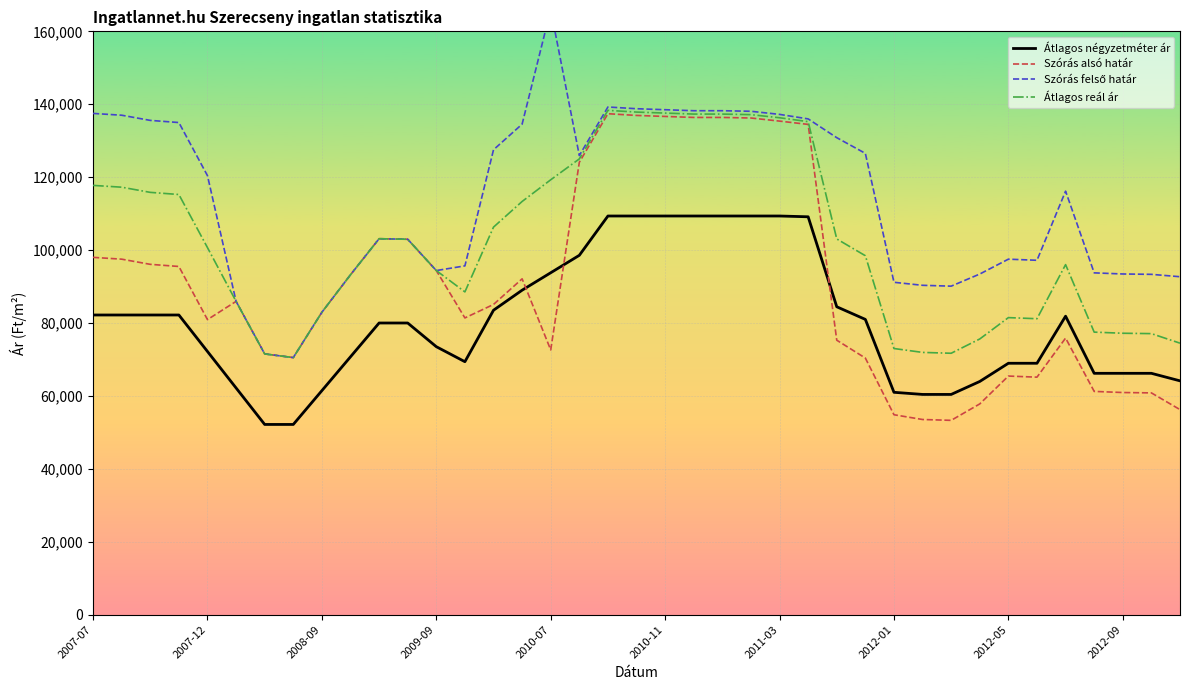

True or false: Átlagos reál ár and Szórás felső határ cross at least once.

False